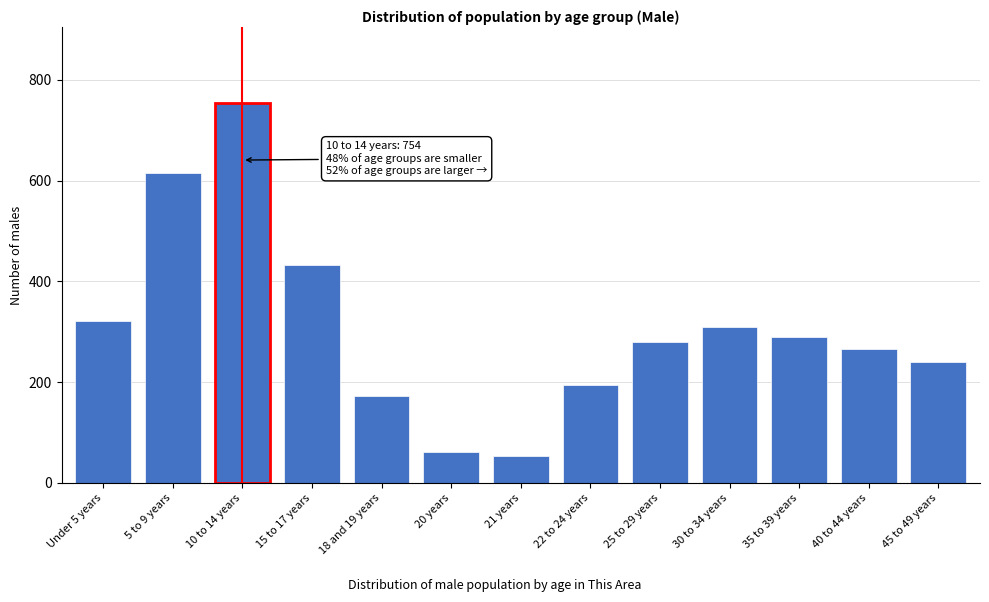

Reading left to right, list all the values displayed in this chart.

322	615	754	432	172	62	53	195	280	310	290	265	240